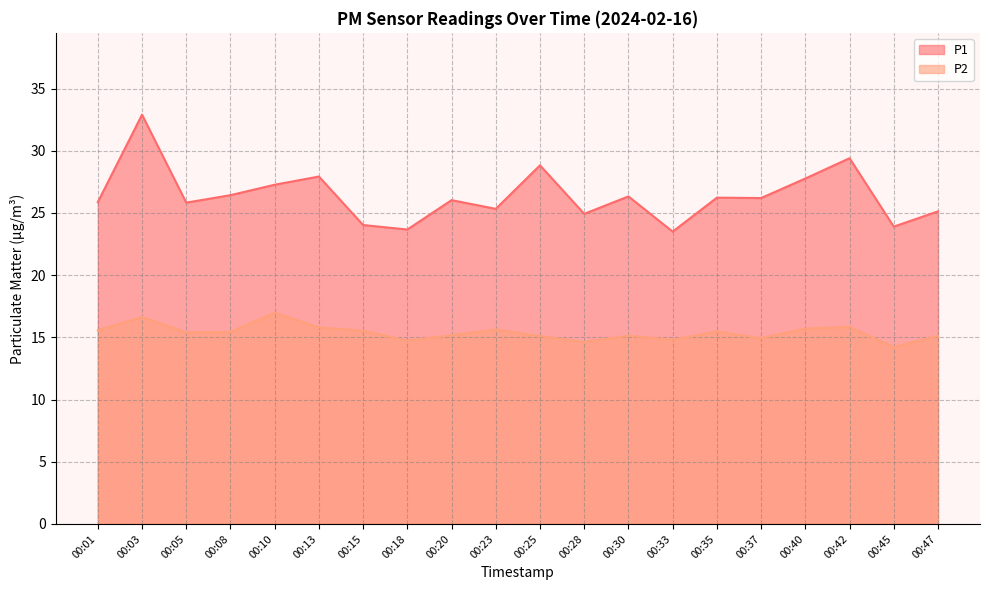

Between 00:08 and 00:42, which is larger?

00:42